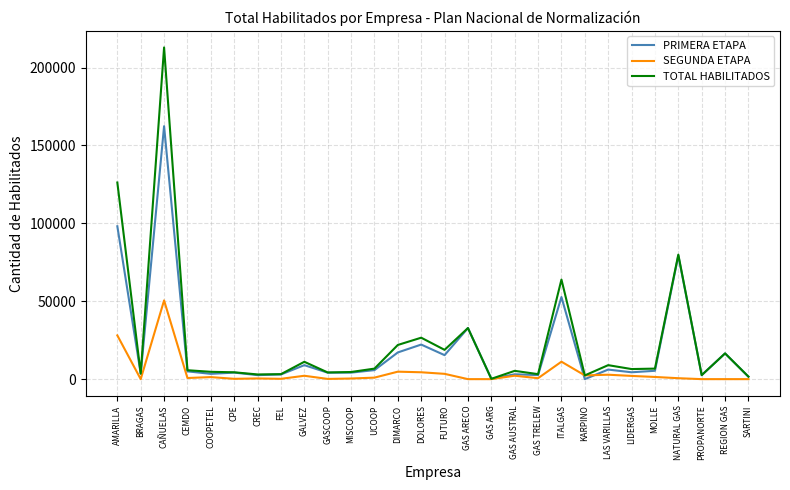

True or false: SEGUNDA ETAPA has a value of 11199 at ITALGAS.

True